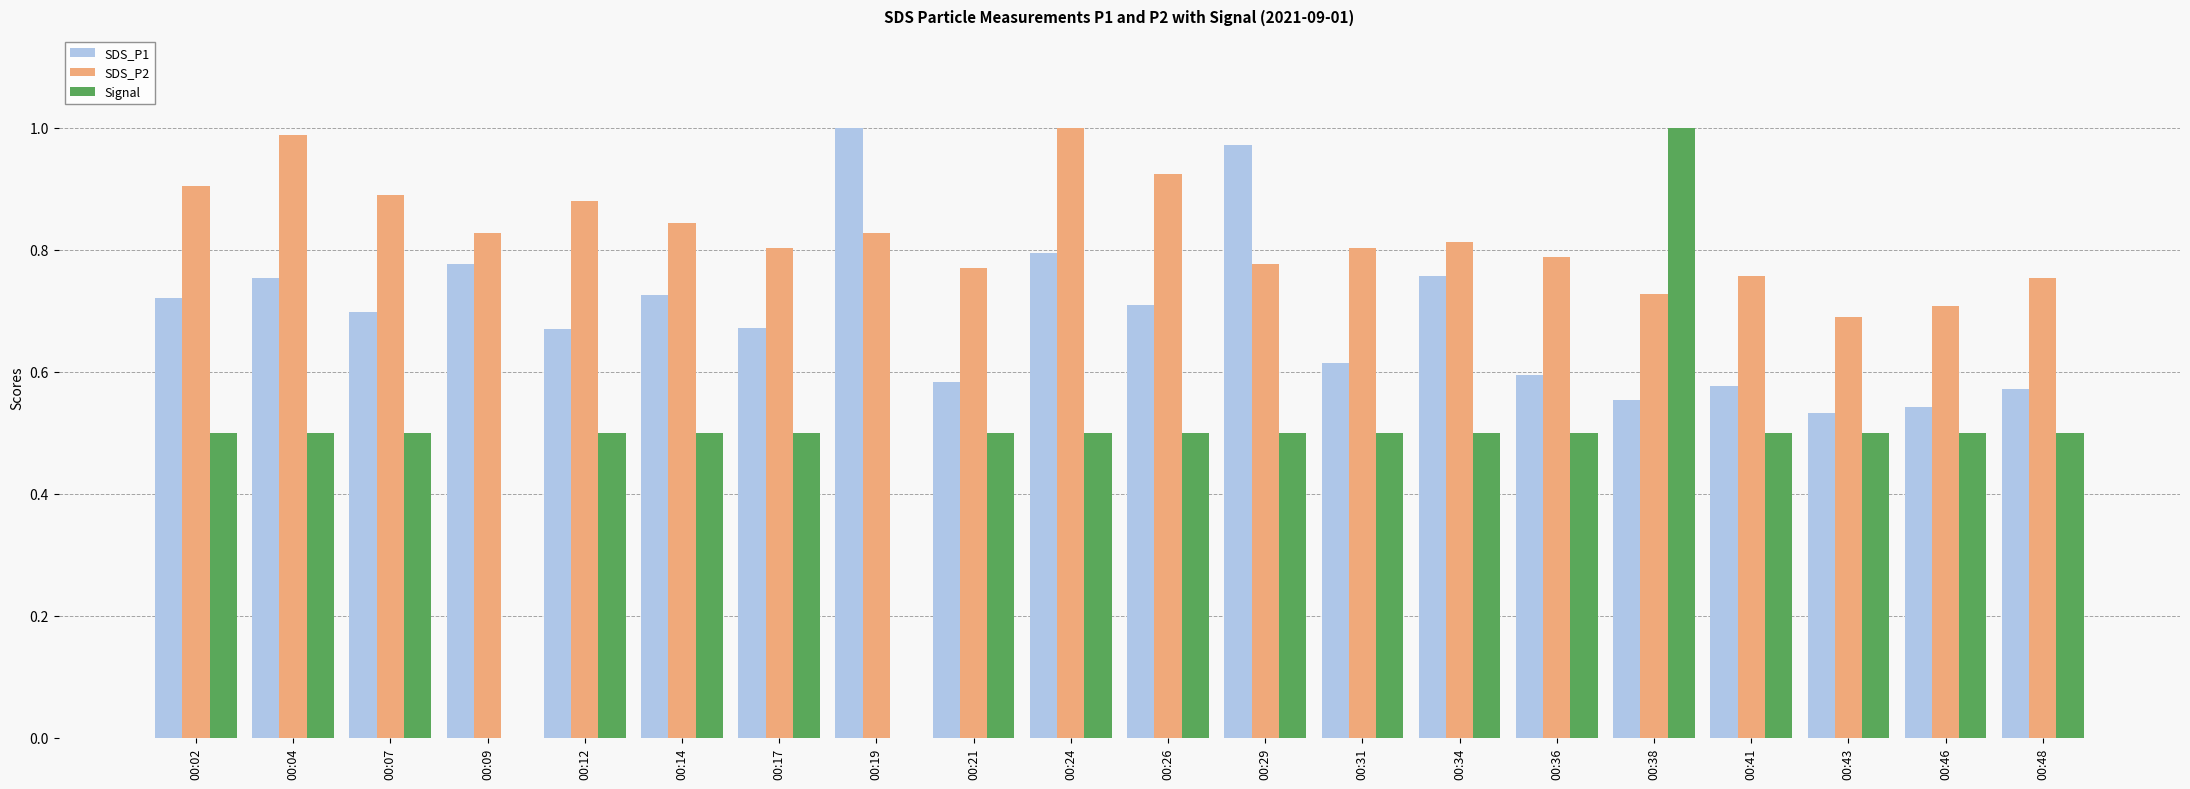

What are all the series names shown in the legend?

SDS_P1, SDS_P2, Signal